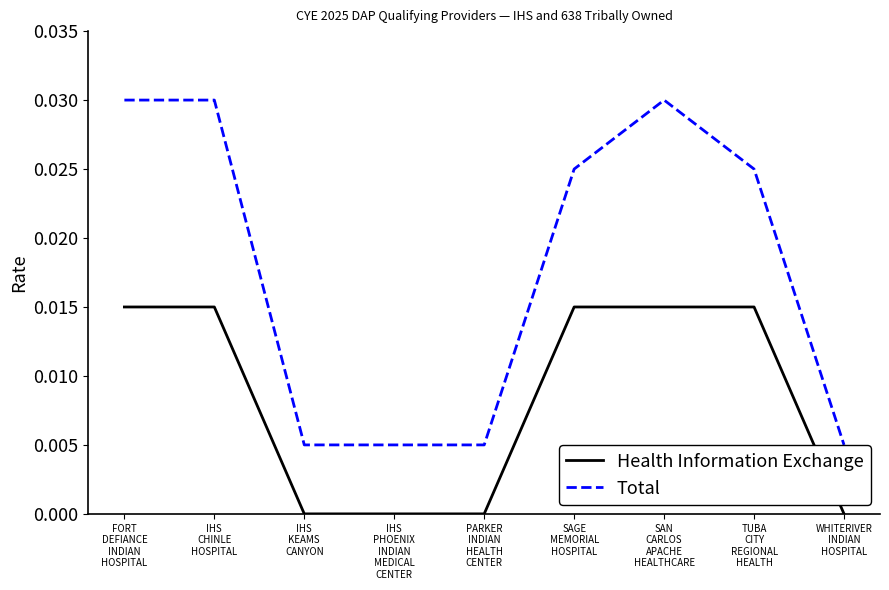

Which series has the largest total across all categories?

Total